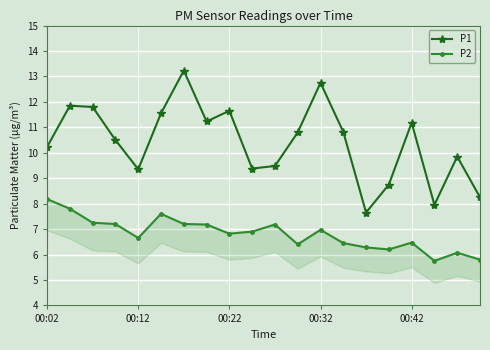

In P1, how many points are lower than both neighbors (excluding endpoints)?

5